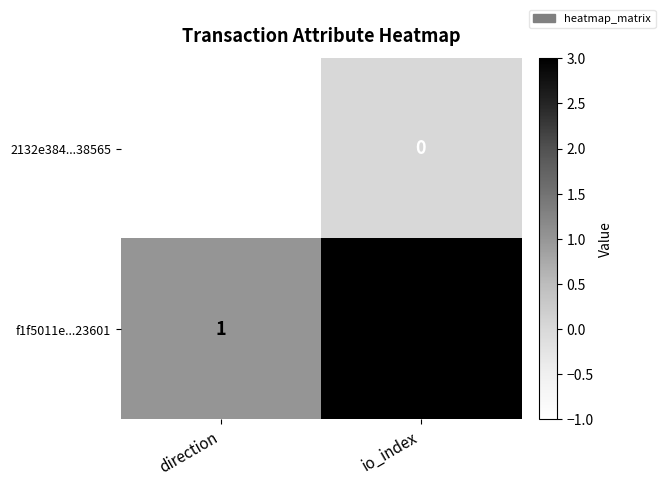

What is the sum of the f1f5011e...23601 values at direction and io_index?

4